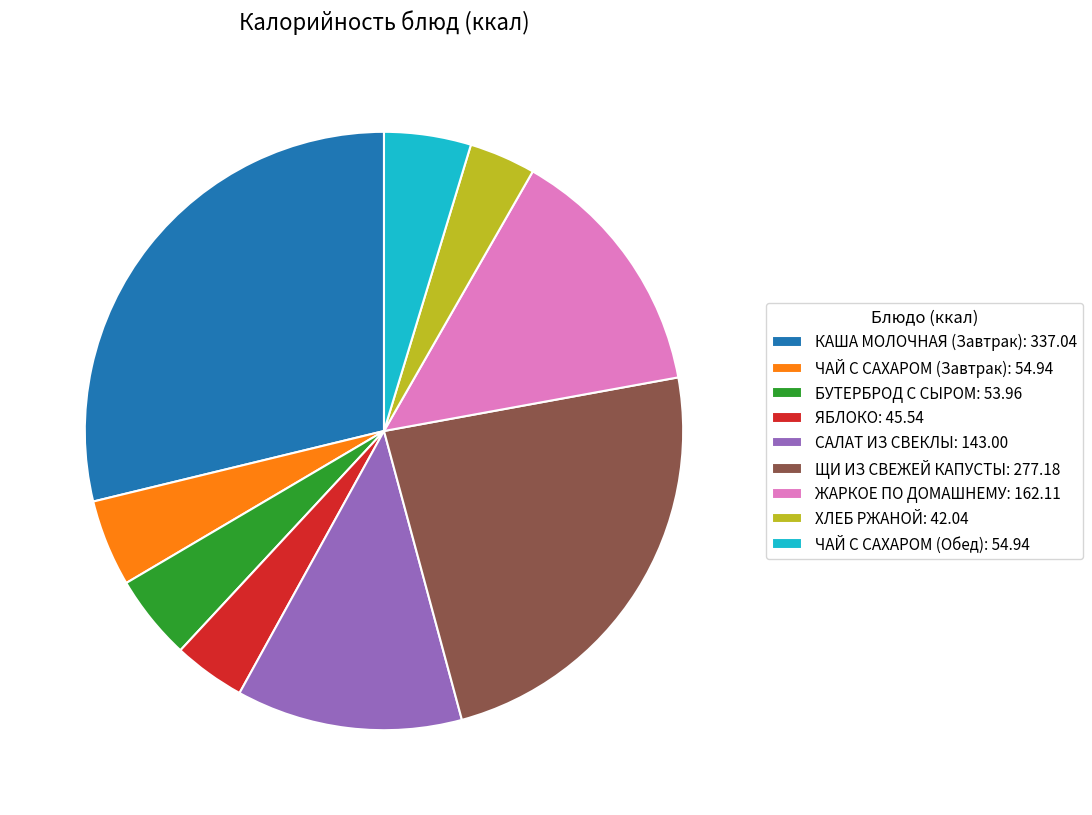

Is there any slice that represents more than half of the pie?

No